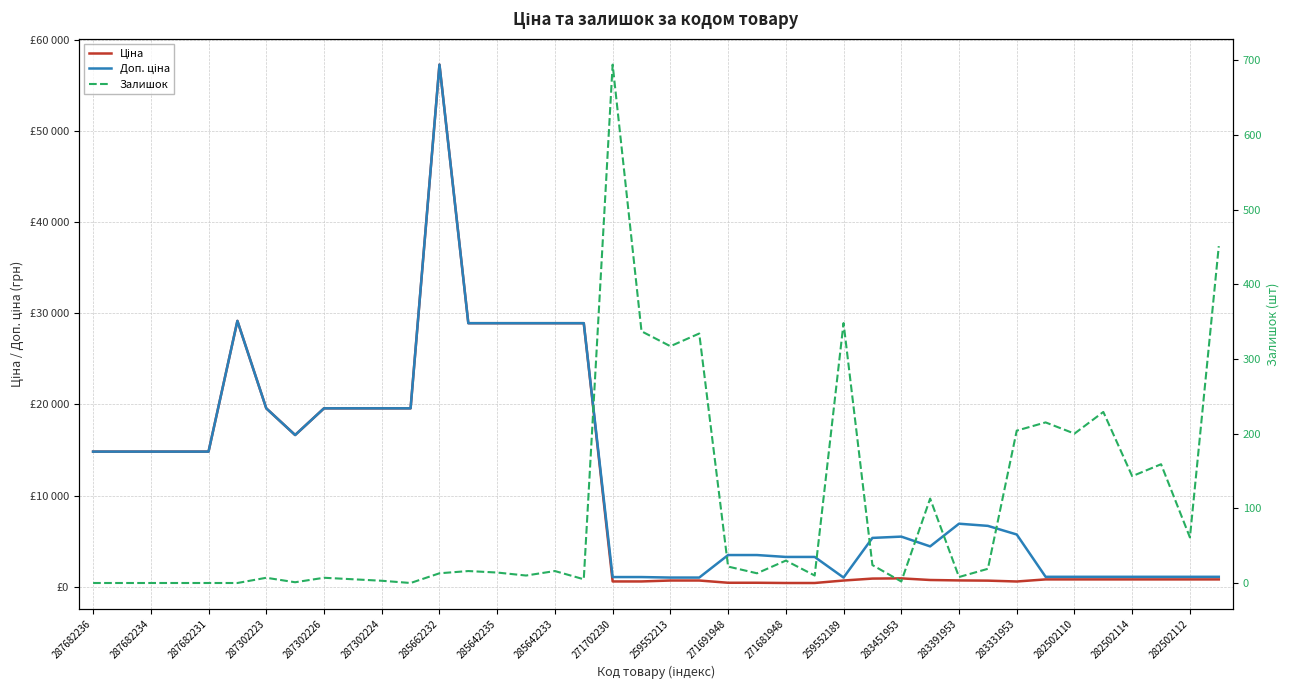

Is this an area chart (filled region under the line)?

No